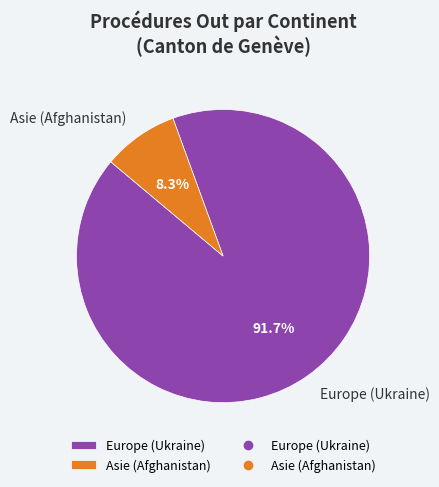

How many segments does this pie chart have?

2